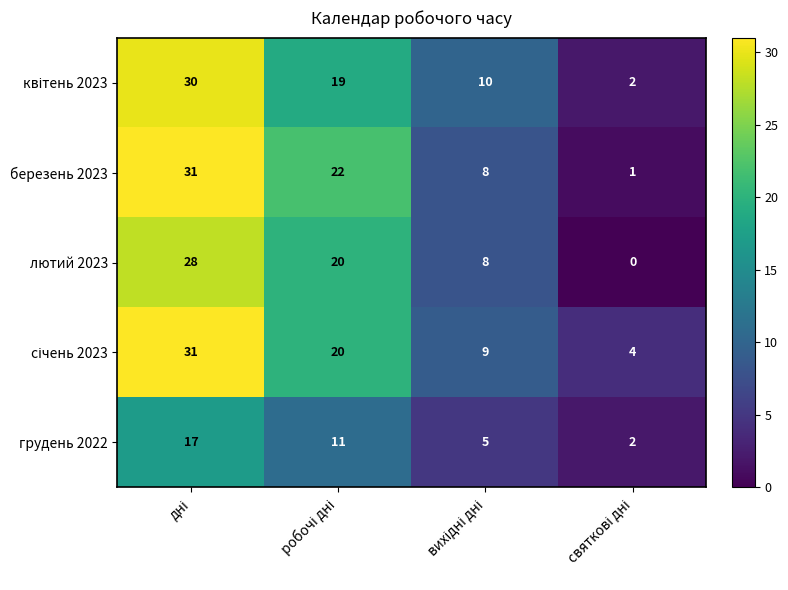

Which series has the largest range (max minus min)?

березень 2023